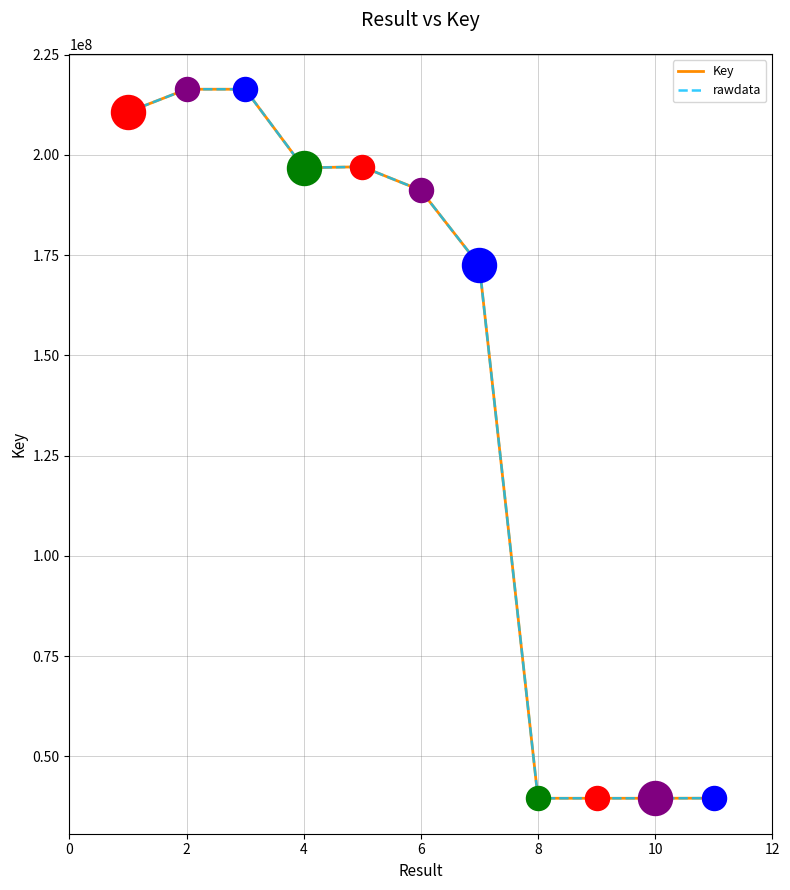

At how many categories does at least one series exceed 198619399?

3